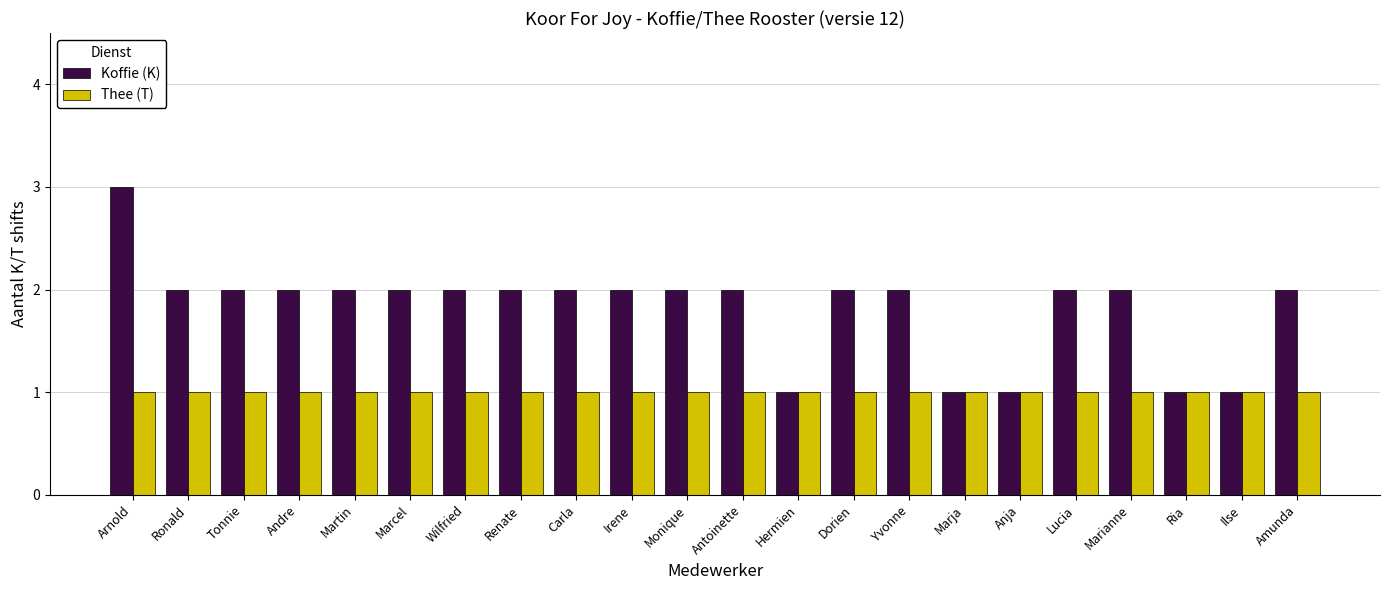

What is the average value of the Koffie (K) series?

2